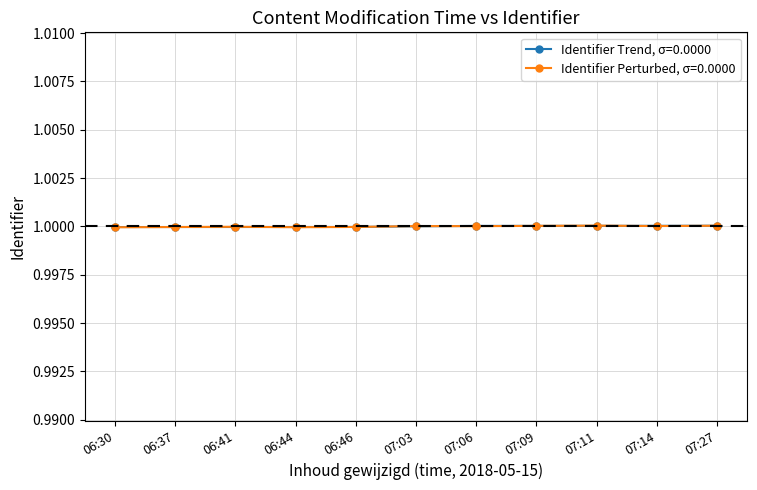

What position from the right is 06:46?

7